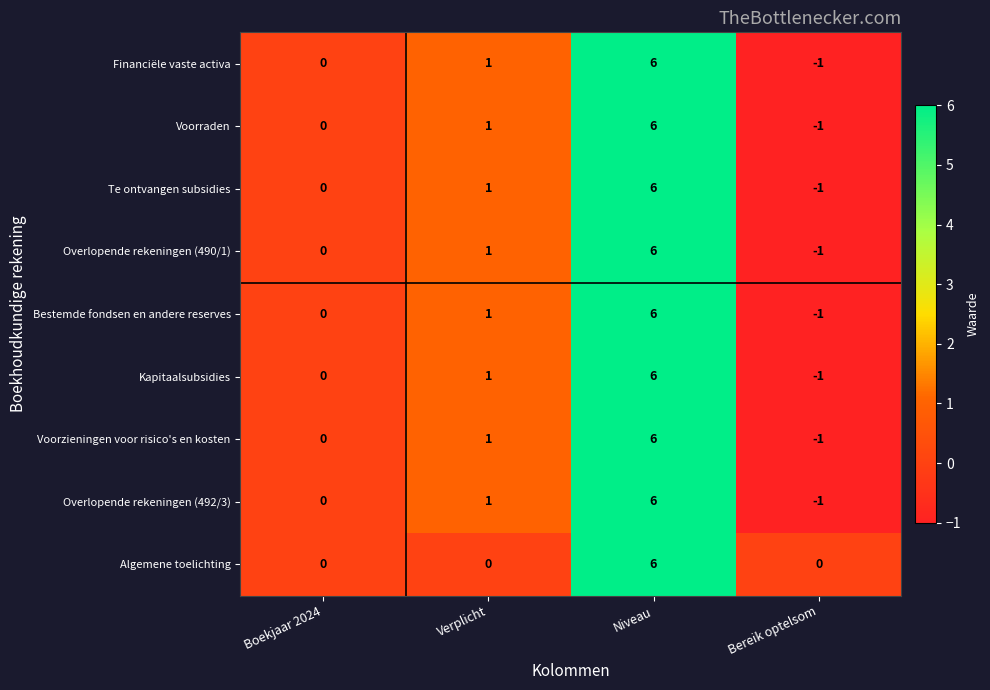

Rank the categories by Kapitaalsubsidies value from highest to lowest.

Niveau, Verplicht, Boekjaar 2024, Bereik optelsom